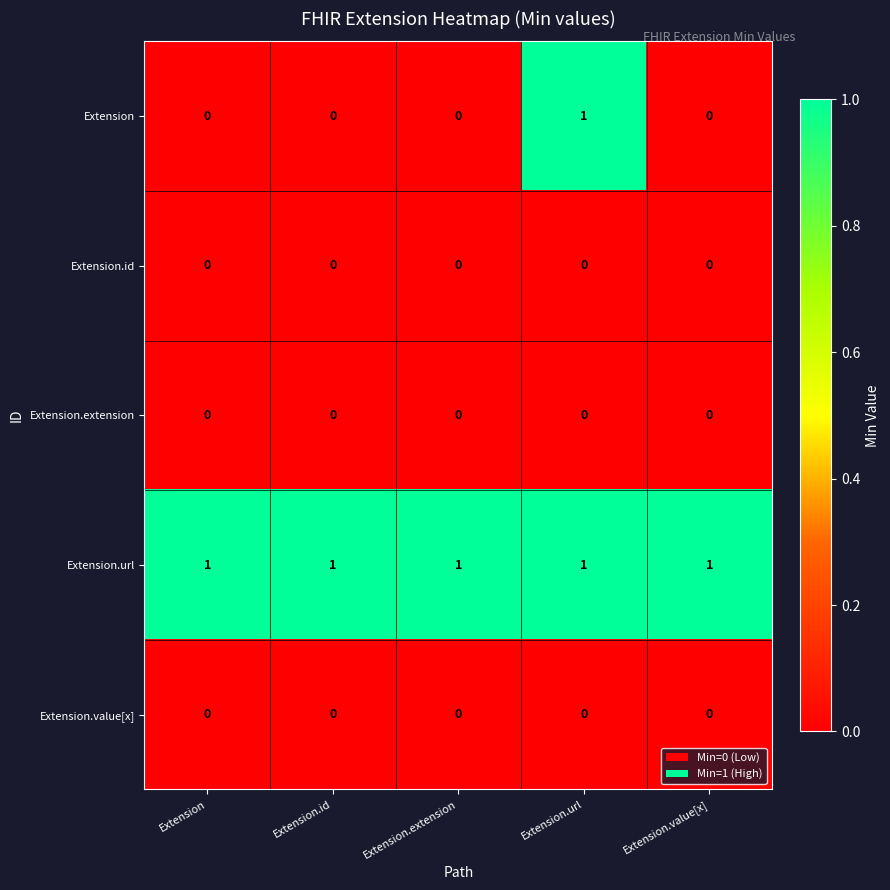

At which category is the sum across all series the highest?

Extension.url